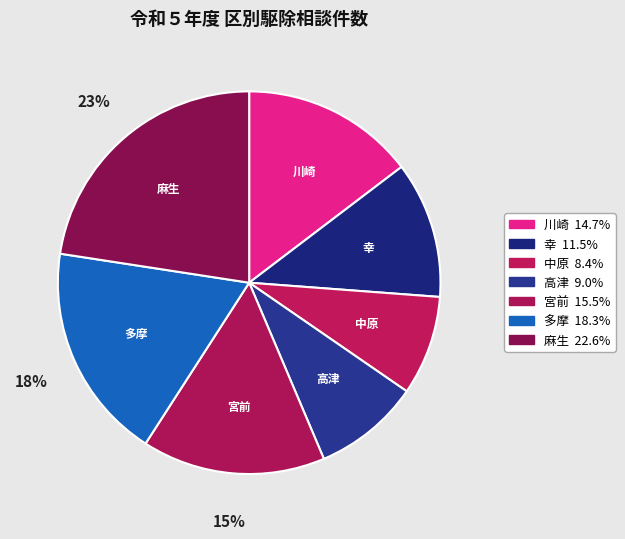

Is 中原 the majority of the pie?

No